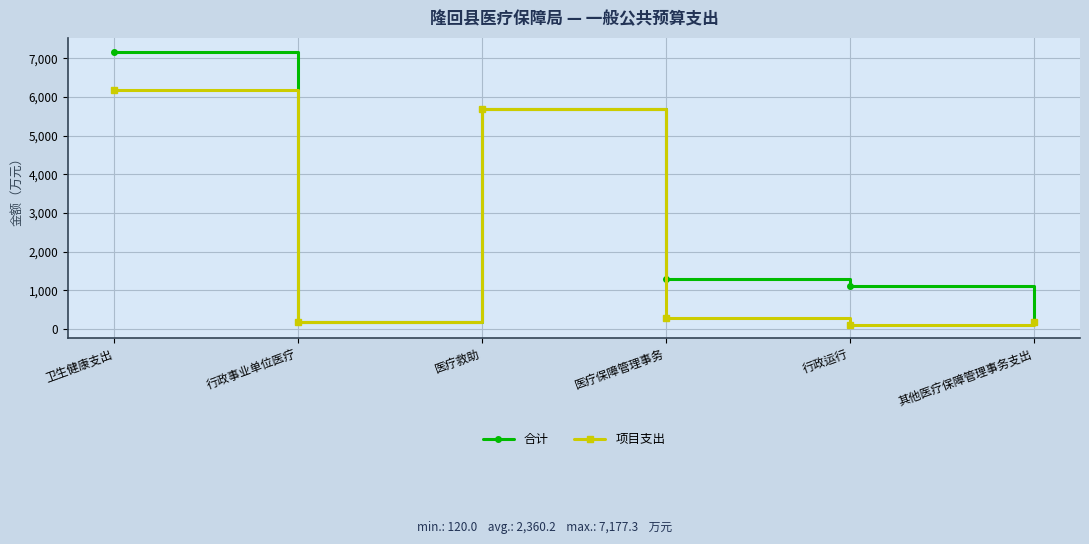

Where is 项目支出 nearest to the value 3155?

医疗救助